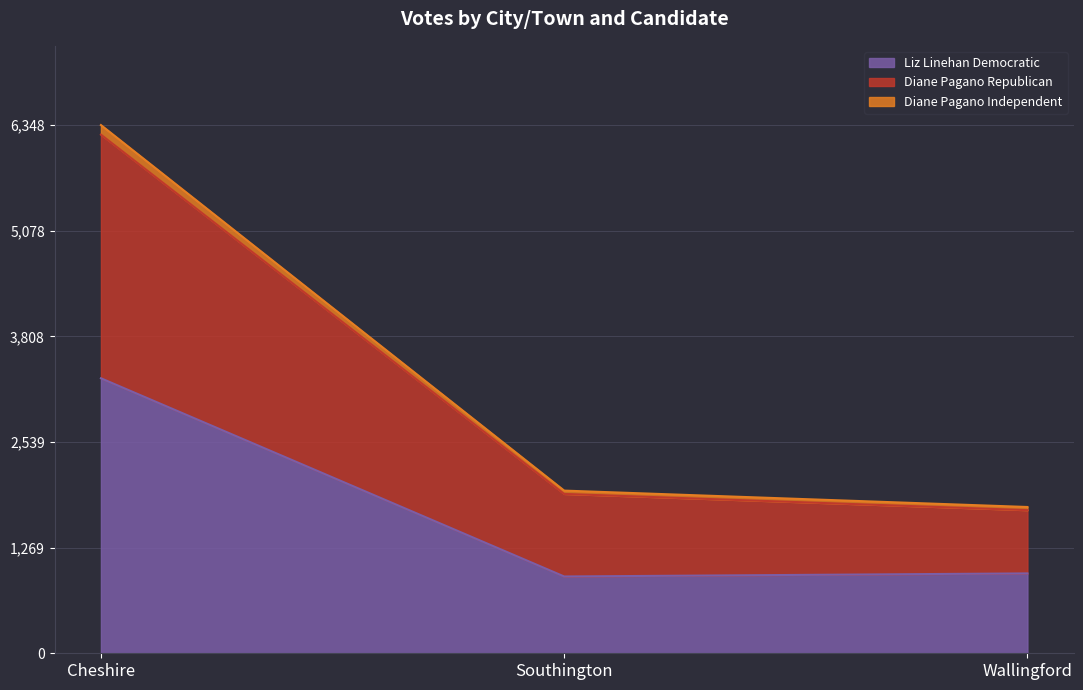

What is the label of the 3rd point from the right?

Cheshire